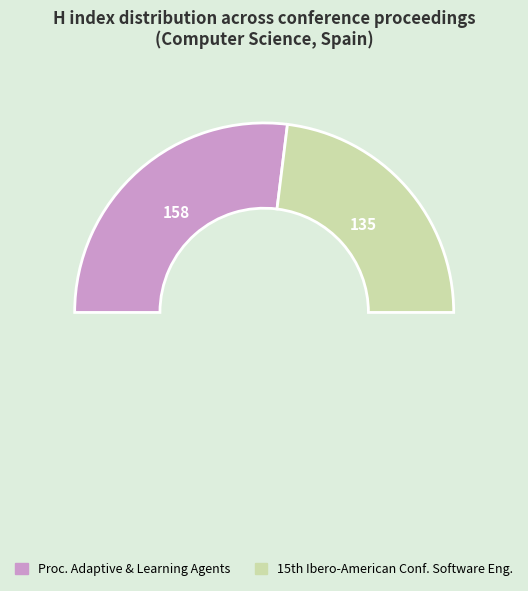

How much of the chart is everything except Proceedings of the Adaptive and Learning Agents Workshop?

46.1%